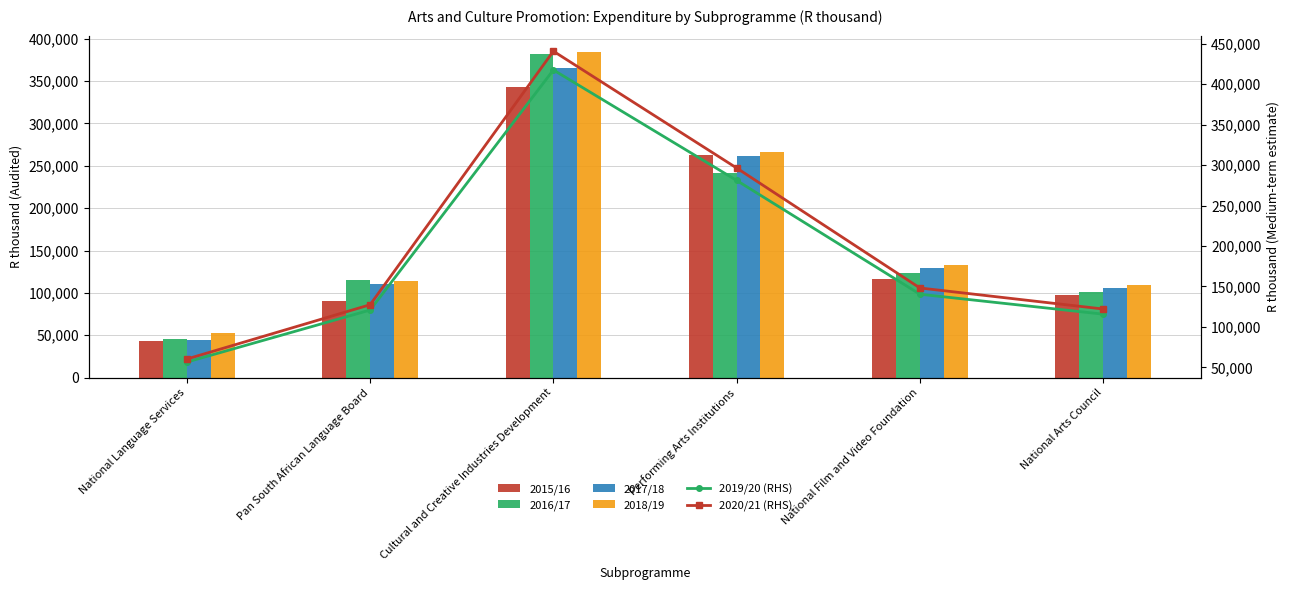

At which category does the chart reach its peak across all series?

Cultural and Creative Industries Development